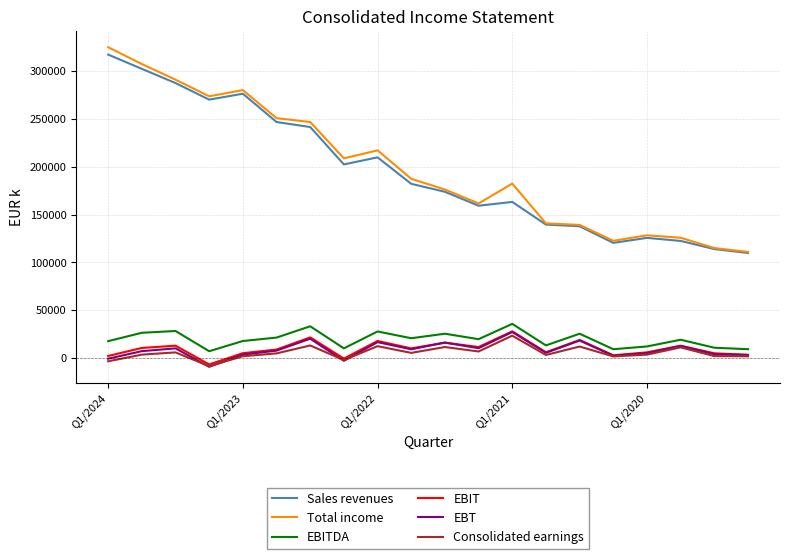

True or false: EBITDA and Total income intersect in this chart.

False